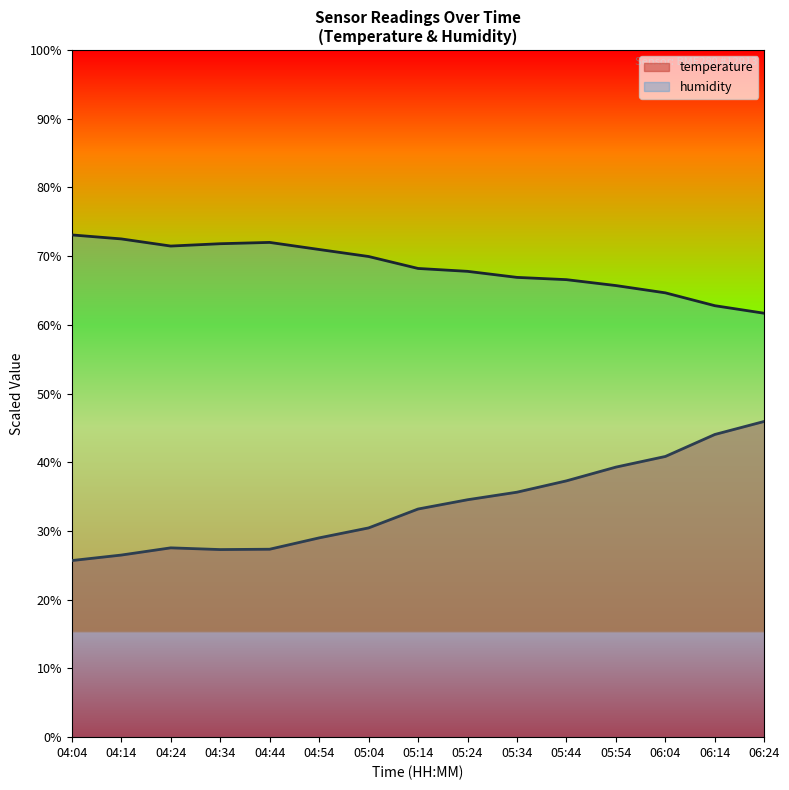

The value of temperature at 04:04 is 1.3. True or false?

False